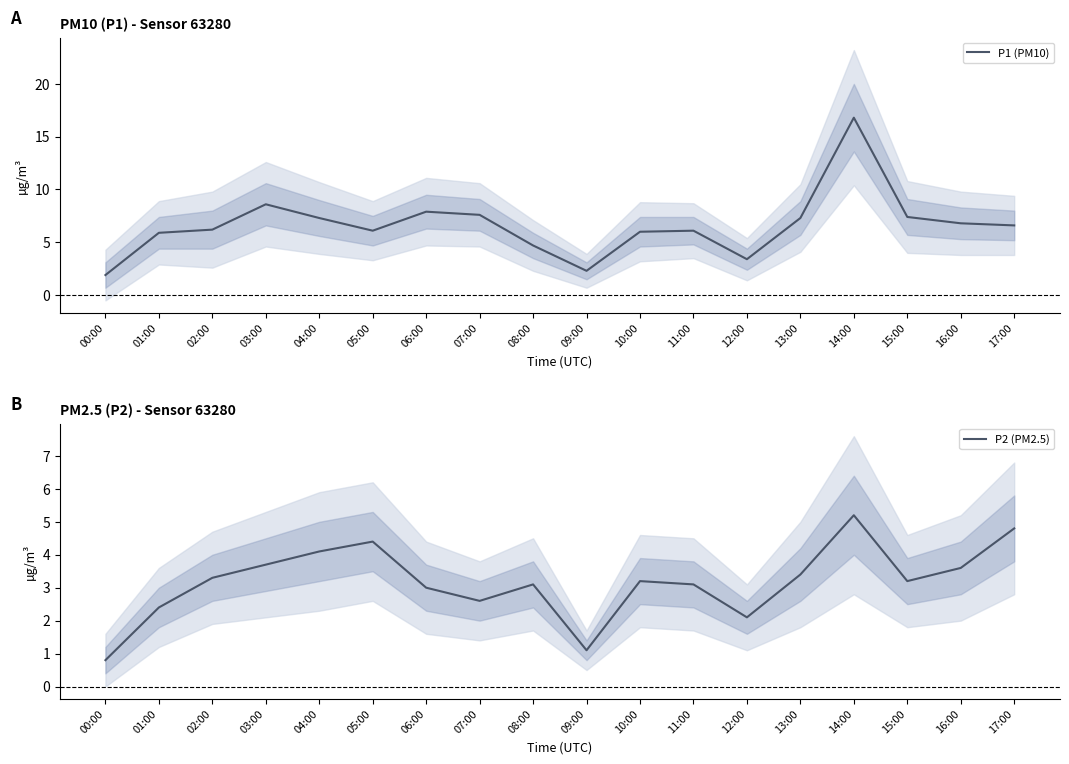

Which category has the lowest value across all series?

00:00